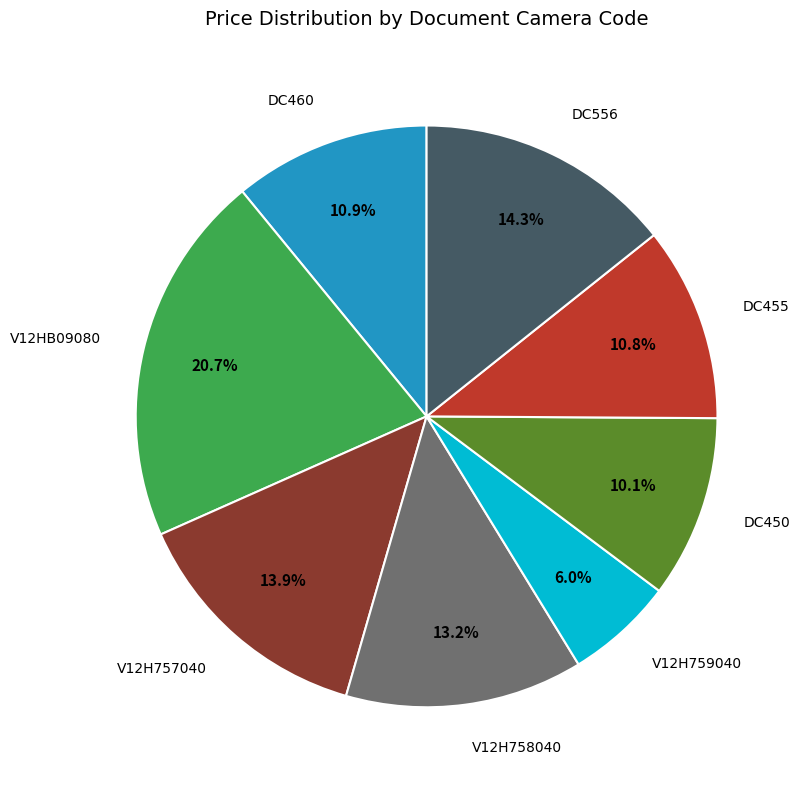

Does any single category account for the majority?

No